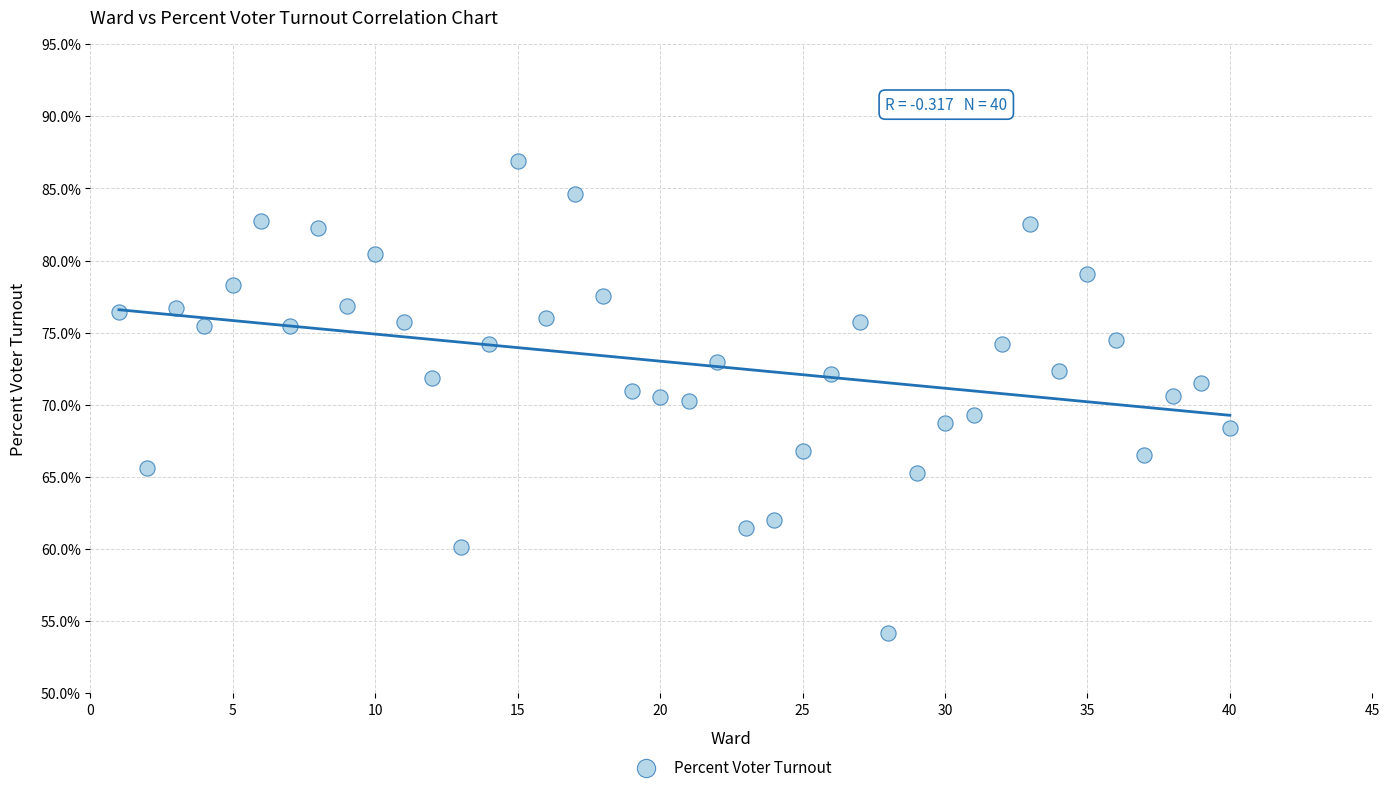

What is the range of X values (max minus min)?

39.0